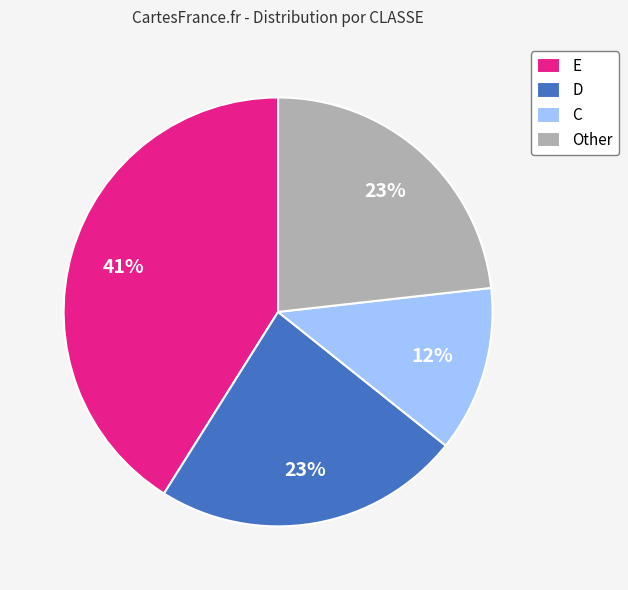

How many slices are in this pie chart?

4